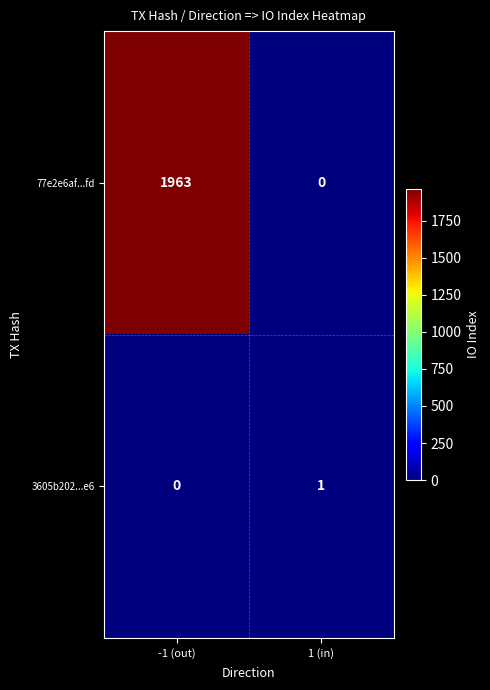

At which category is the sum across all series the highest?

-1 (out)